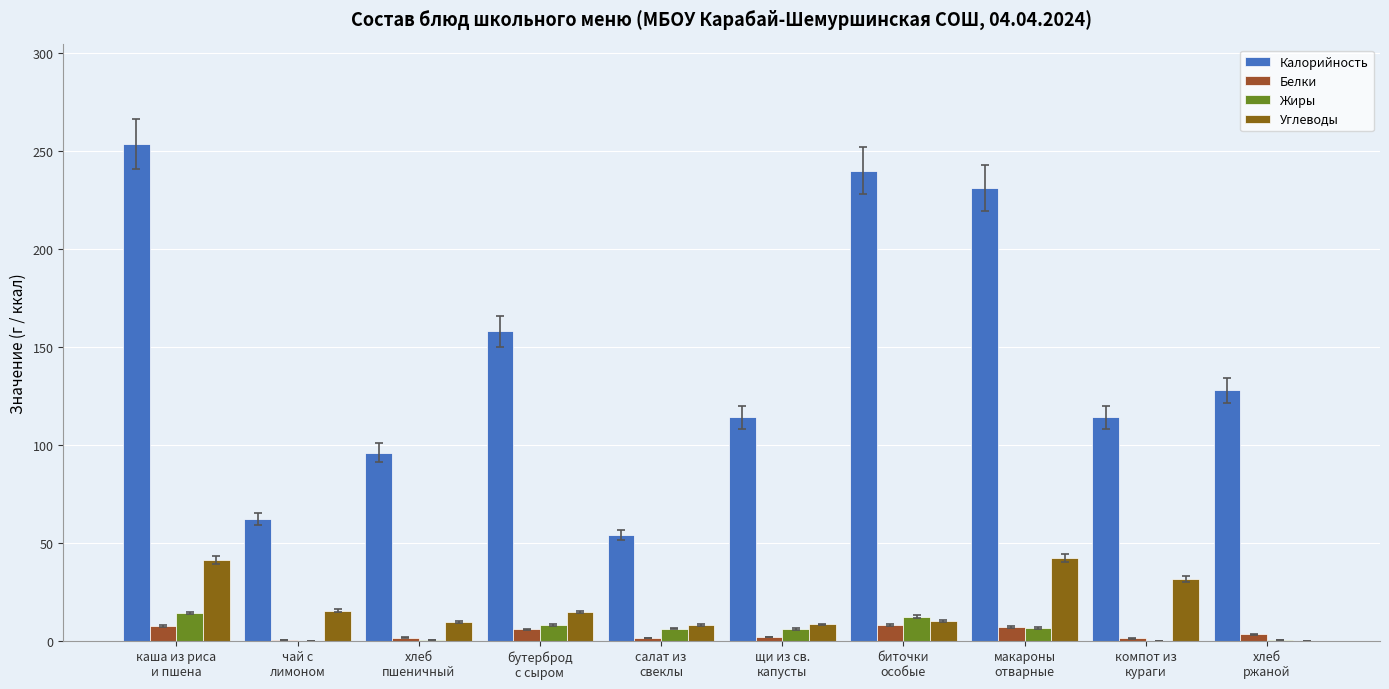

Reading left to right, extract all data points from this chart.

Калорийность: каша из риса
и пшена=253.8	чай с
лимоном=62.0	хлеб
пшеничный=96.0	бутерброд
с сыром=158.0	салат из
свеклы=54.0	щи из св.
капусты=114.0	биточки
особые=240.0	макароны
отварные=231.2	компот из
кураги=114.0	хлеб
ржаной=128.0
Белки: каша из риса
и пшена=7.4	чай с
лимоном=0.2	хлеб
пшеничный=1.5	бутерброд
с сыром=5.8	салат из
свеклы=1.4	щи из св.
капусты=1.9	биточки
особые=7.9	макароны
отварные=7.0	компот из
кураги=1.1	хлеб
ржаной=3.1
Жиры: каша из риса
и пшена=14.1	чай с
лимоном=0.0	хлеб
пшеничный=0.2	бутерброд
с сыром=8.0	салат из
свеклы=6.1	щи из св.
капусты=5.9	биточки
особые=12.3	макароны
отварные=6.5	компот из
кураги=0.0	хлеб
ржаной=0.4
Углеводы: каша из риса
и пшена=41.0	чай с
лимоном=15.2	хлеб
пшеничный=9.7	бутерброд
с сыром=14.6	салат из
свеклы=7.9	щи из св.
капусты=8.3	биточки
особые=10.0	макароны
отварные=42.3	компот из
кураги=31.3	хлеб
ржаной=0.0